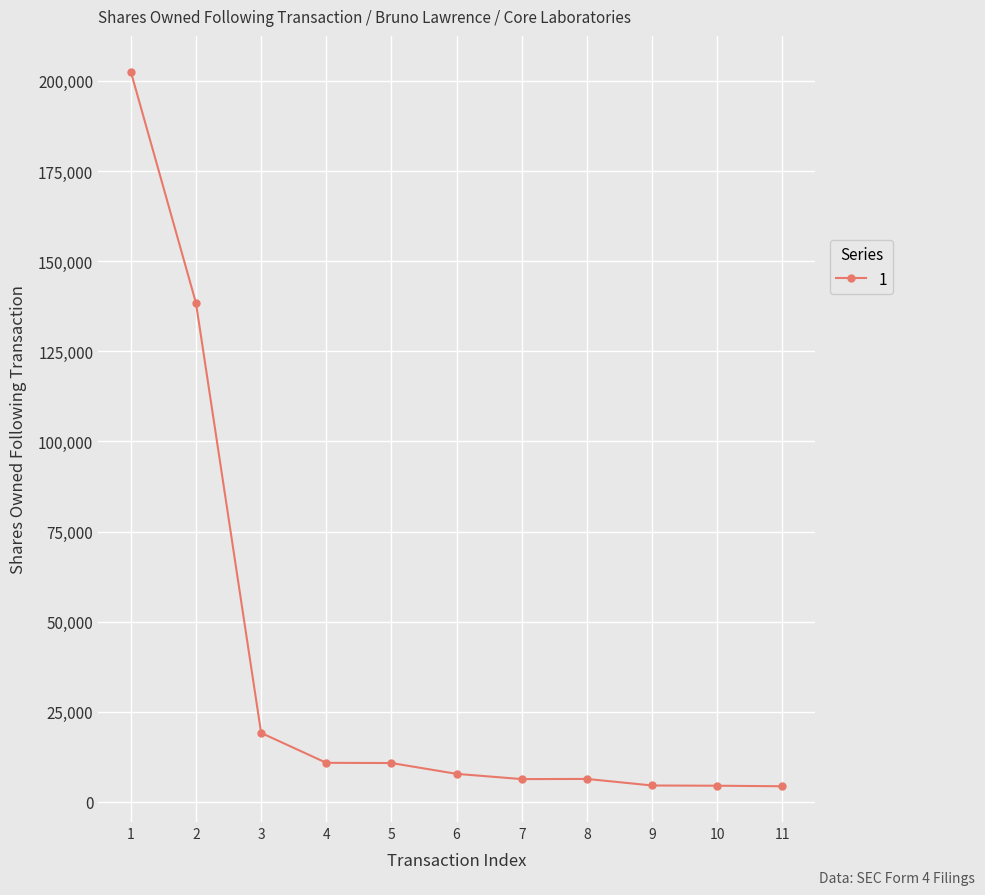

What is the value of the 5th point from the left?

10799